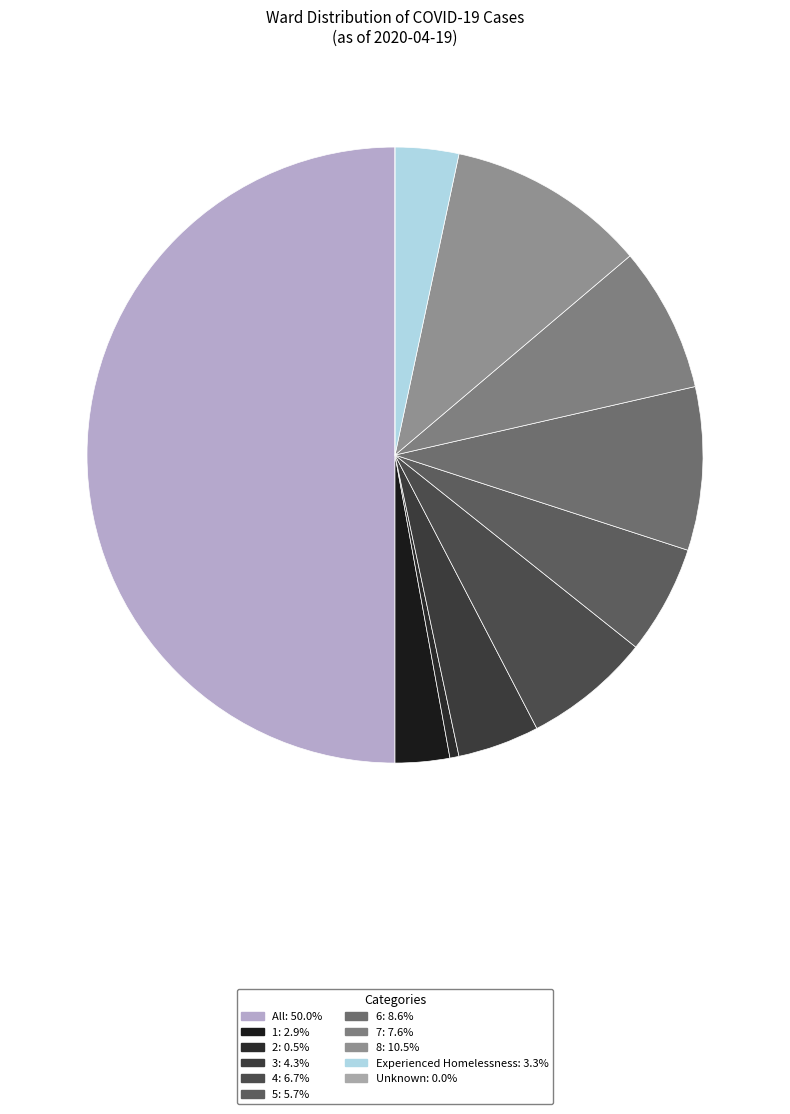

What percentage do Unknown and All together represent?

50.0%